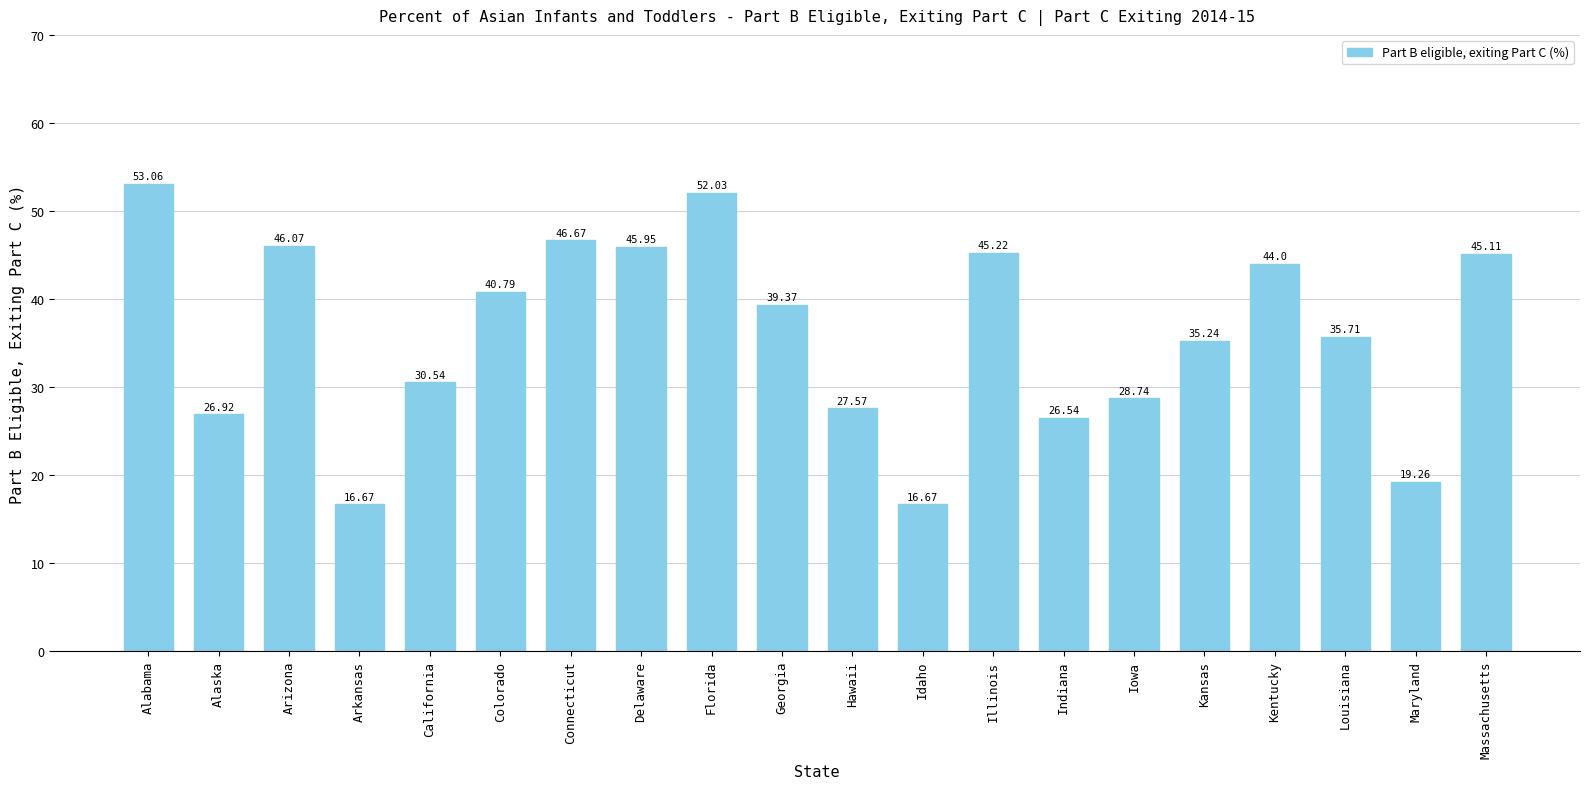

Which has a higher value, Illinois or California?

Illinois